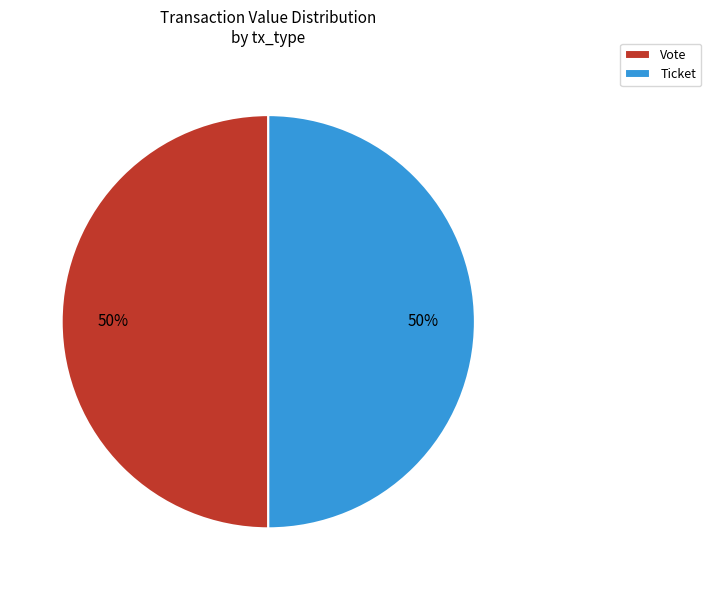

To the nearest percent, what percentage of the pie is Vote?

50%